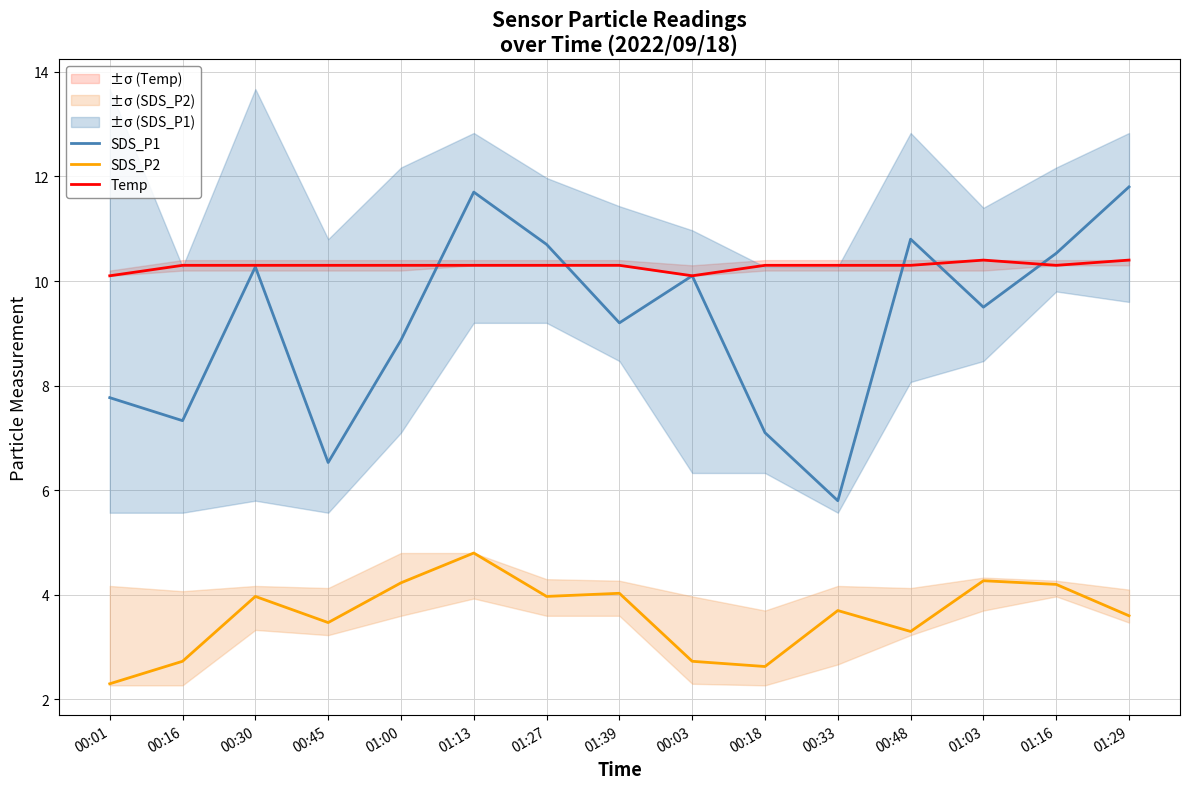

Which series has the widest spread of values?

SDS_P1